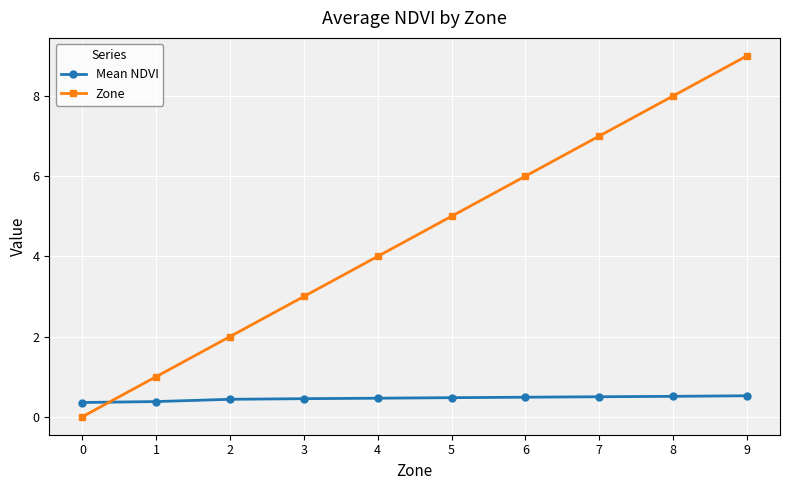

What is the difference between the maximum and second lowest values in the Zone series?

8.0